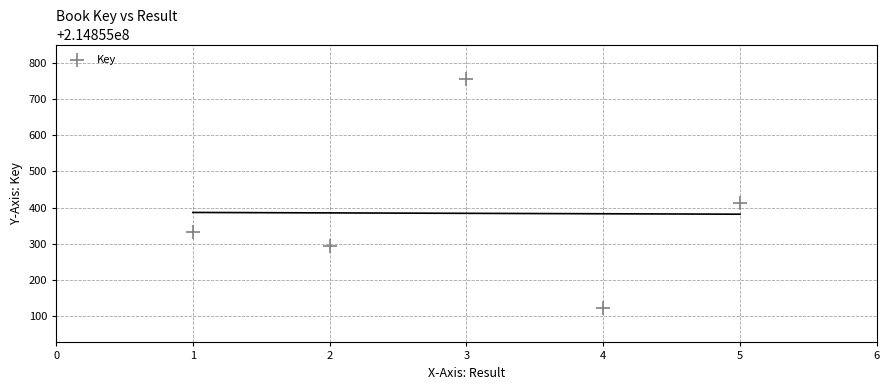

What Y value in the scatter plot is closest to 214855439?

214855414